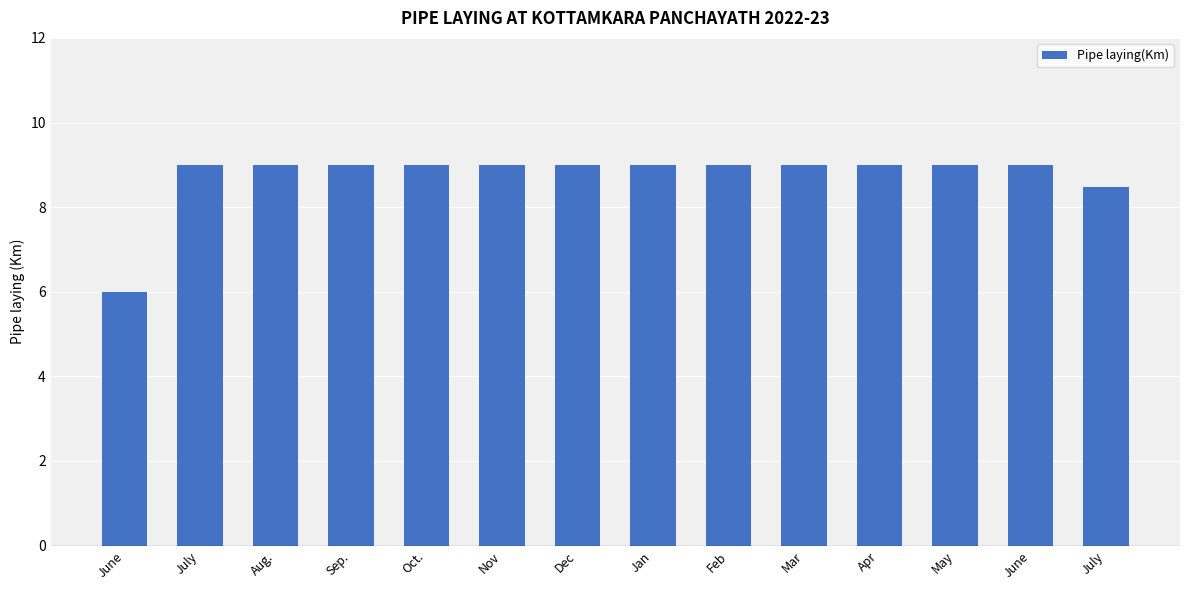

At which category does the chart reach its peak across all series?

July